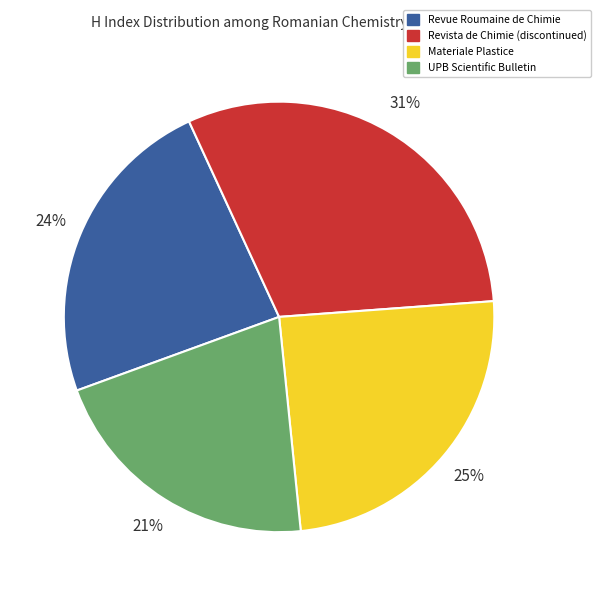

Is it true that UPB Scientific Bulletin is 15% of the pie?

False